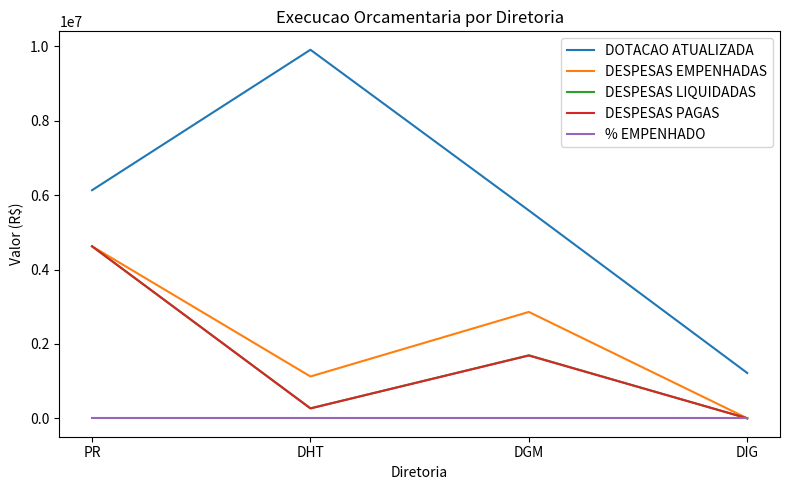

What are all the series names shown in the legend?

DOTACAO ATUALIZADA, DESPESAS EMPENHADAS, DESPESAS LIQUIDADAS, DESPESAS PAGAS, % EMPENHADO